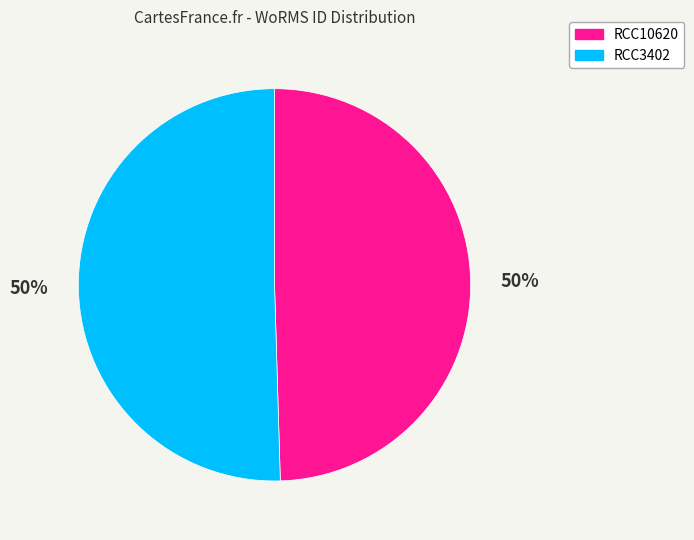

To the nearest percent, what is the average slice percentage?

50%